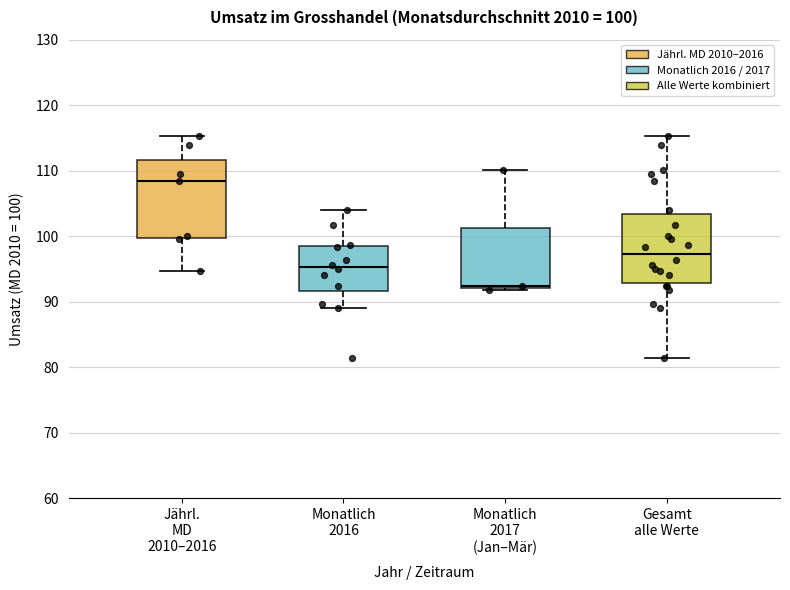

Which box has the highest median line?

Jährl. MD 2010–2016